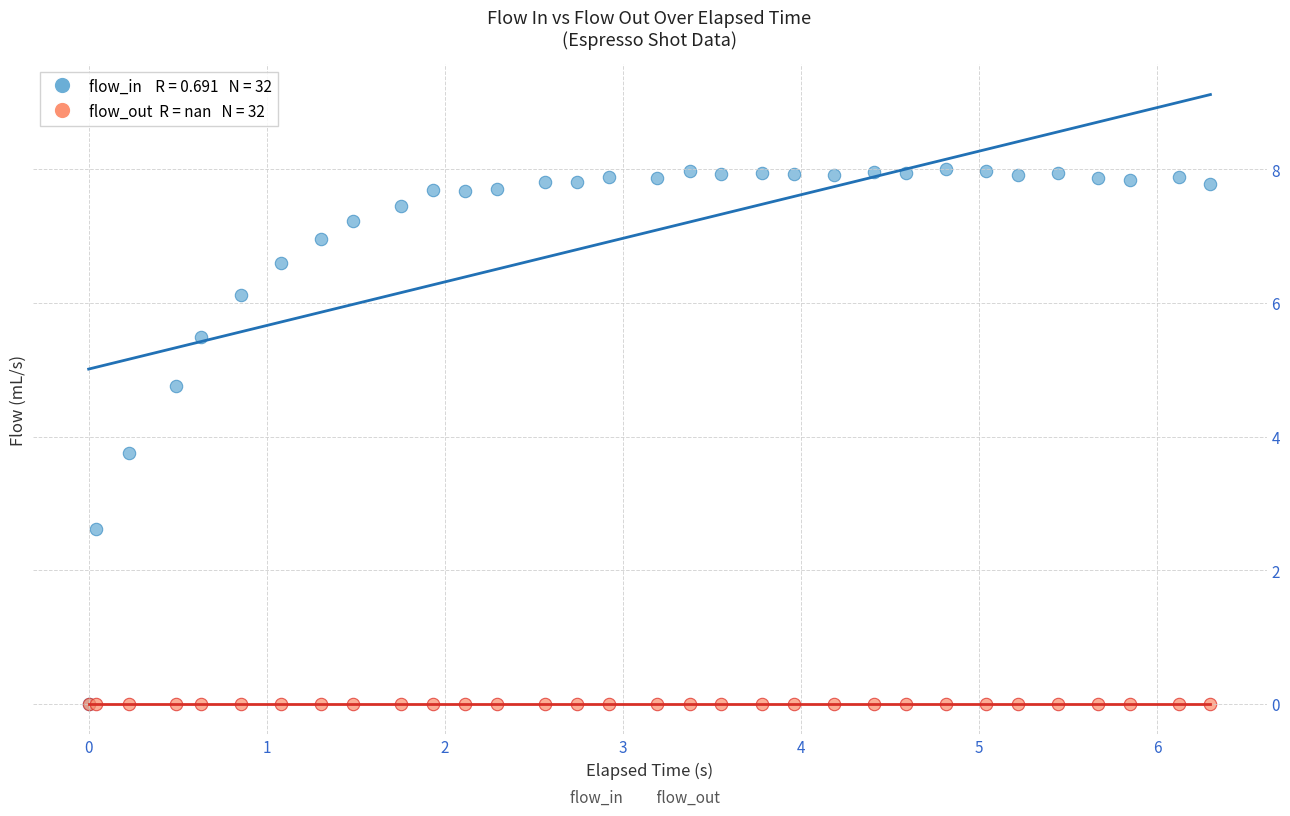

Across all series, what Y value is closest to 4?

3.8